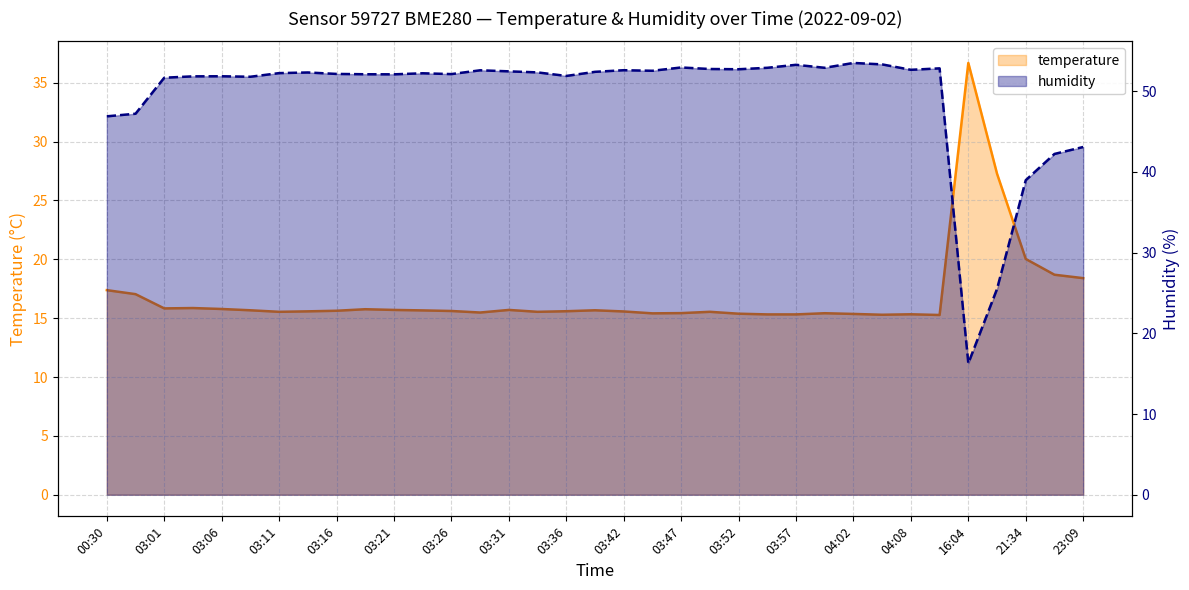

What is the label of the 16th point from the left?

03:33